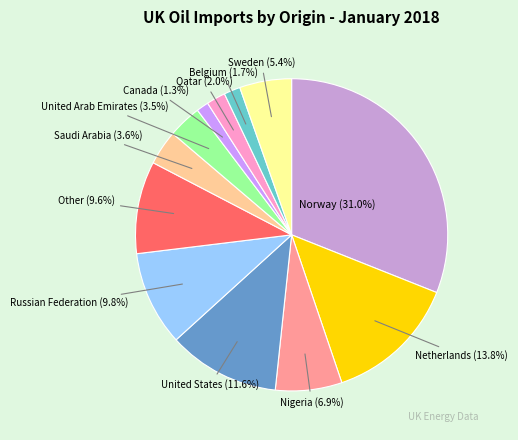

To the nearest percent, what is the difference between the Netherlands and United Arab Emirates slice percentages?

10%